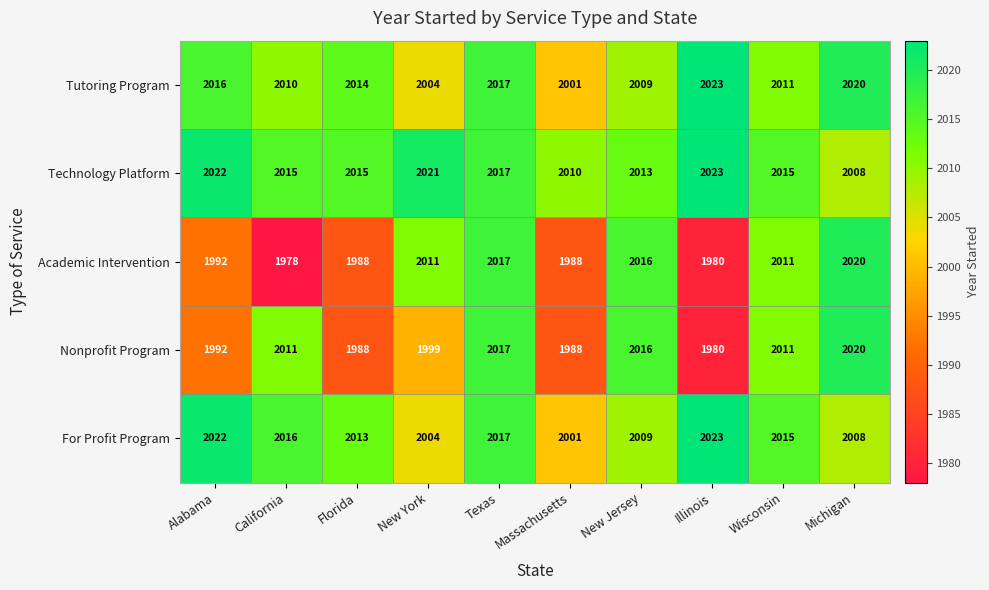

What is the approximate value of Nonprofit Program at Massachusetts, to the nearest 10?

1990